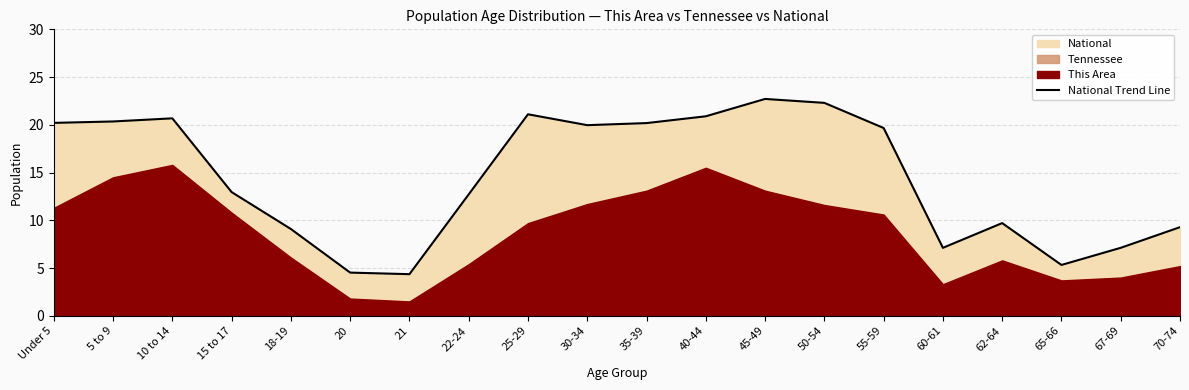

The value at 18-19 is 9.1. True or false?

True